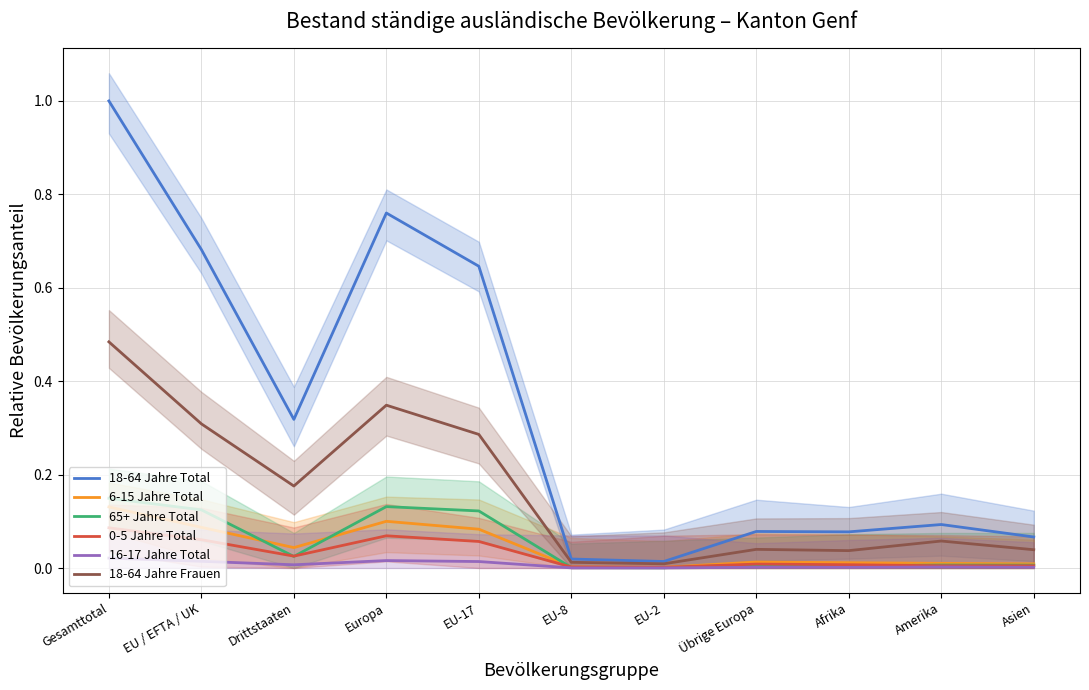

Where is the first local maximum for 65+ Jahre Total?

Europa